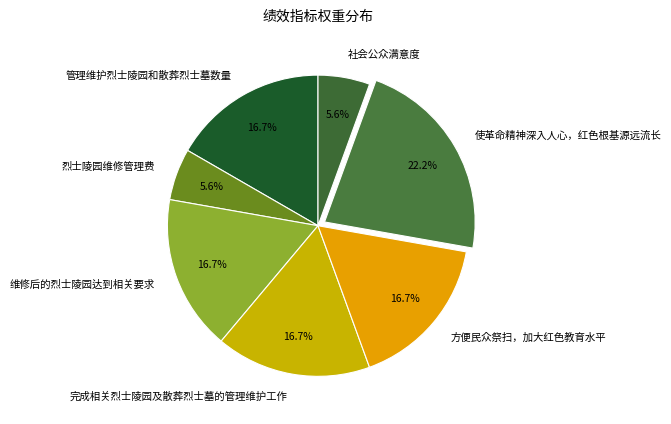

Does 完成相关烈士陵园及散葬烈士墓的管理维护工作 represent more than half of the total?

No